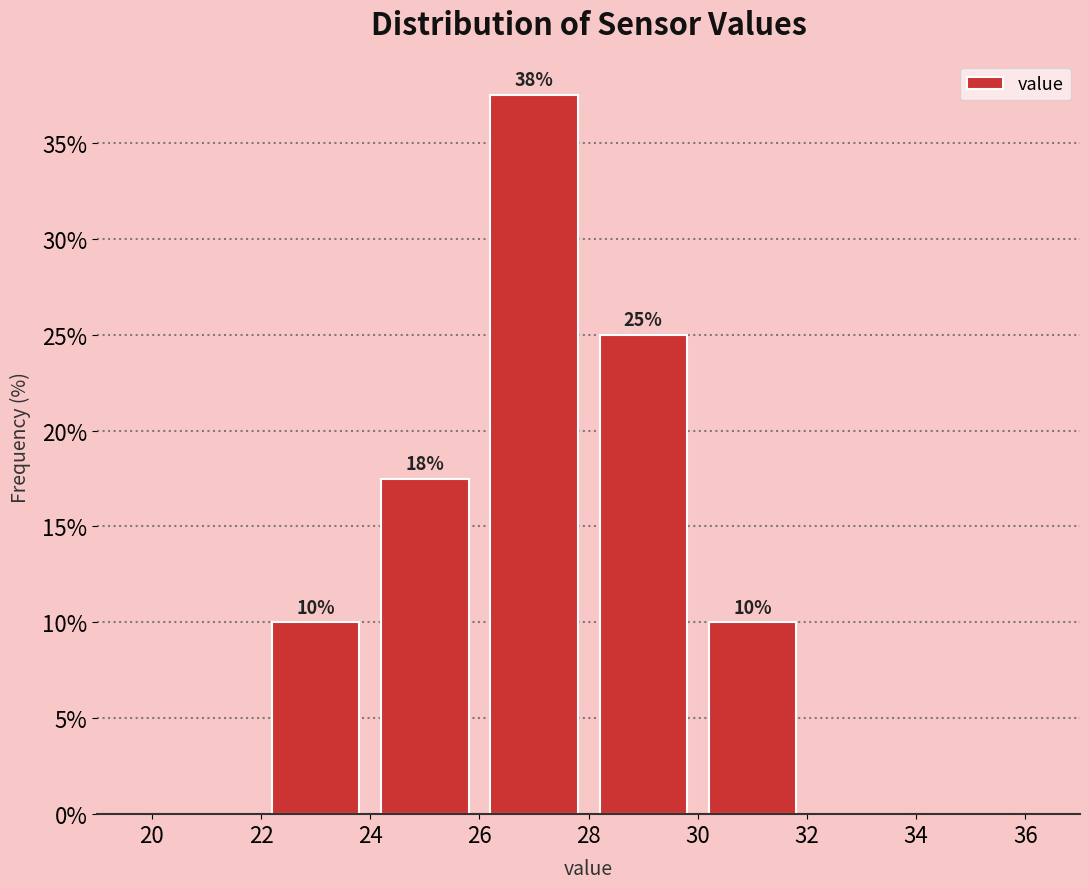

Which range on the x-axis has the tallest bar?

26 to 28